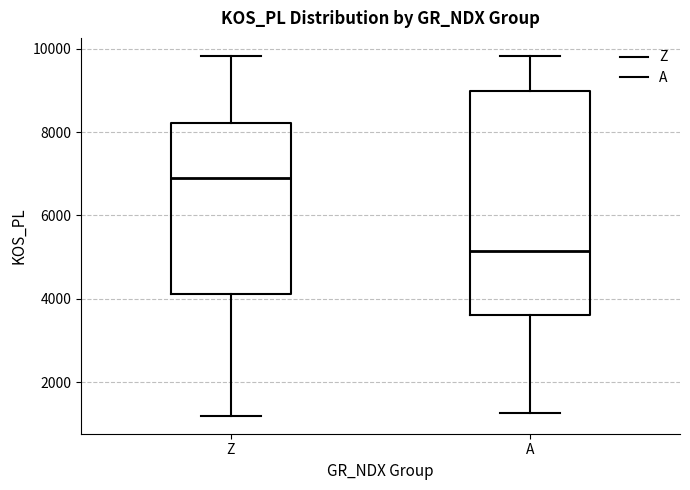

Reading left to right, read every box against the y-axis: the position of its median line, the range the box covers, and the ends of its whiskers. The values are not printed on the chart, so give them approximately, as read against the axis.

Z: median 7000, box 4200 to 8200, whiskers 1200 to 9800
A: median 5200, box 3600 to 9000, whiskers 1200 to 9800